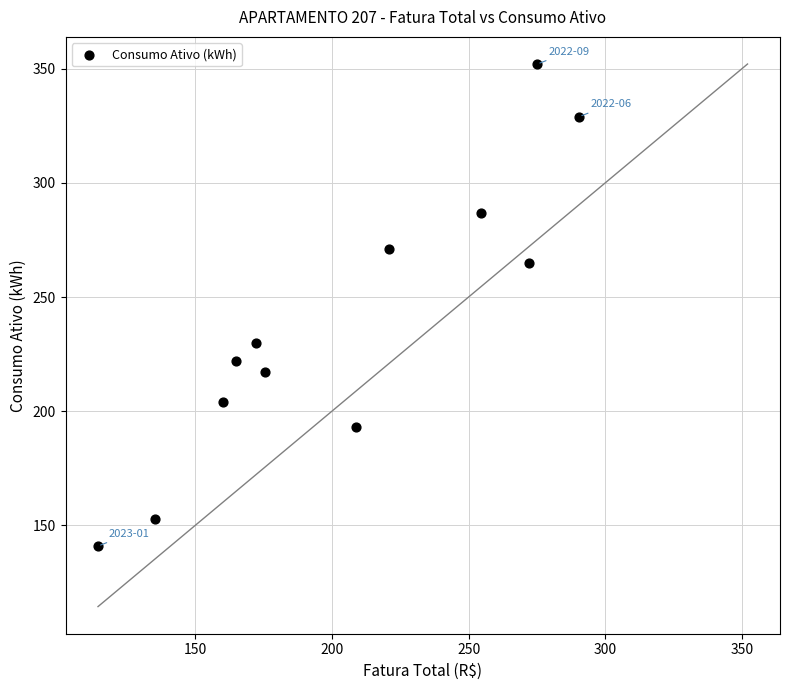

What Y value in the scatter plot is closest to 246?

230